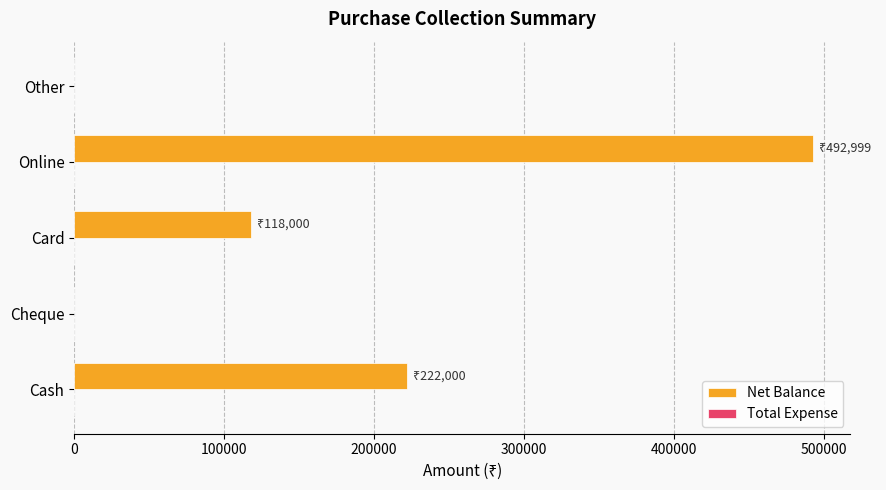

True or false: the data shows 0 at Other.

True